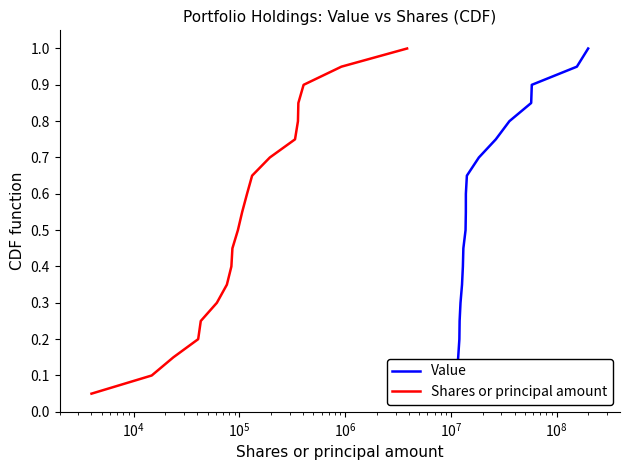

What is the maximum value for Shares or principal amount?

1.0